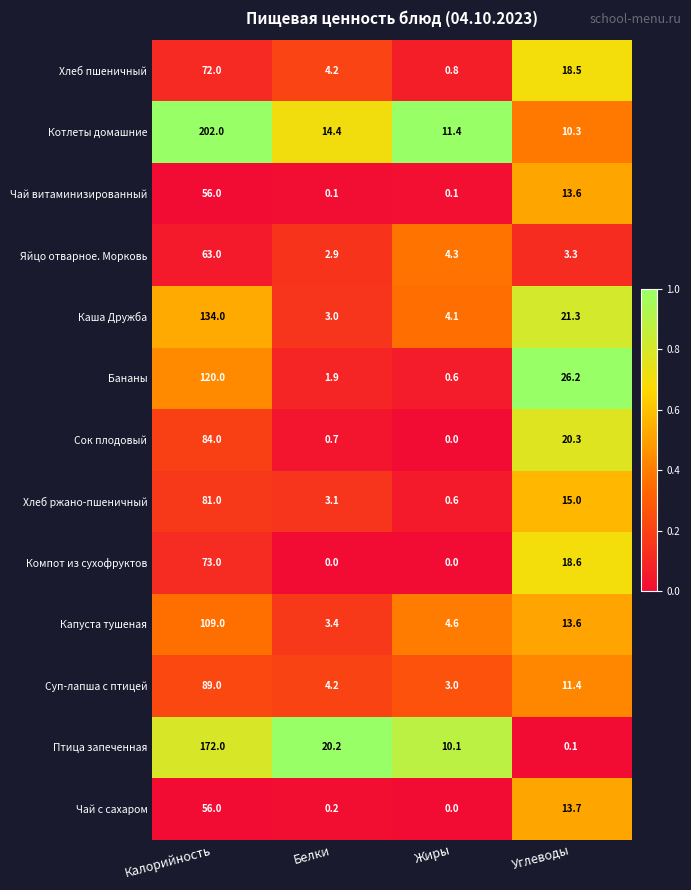

What is the difference between the second highest and minimum values in the Птица запеченная series?

20.1